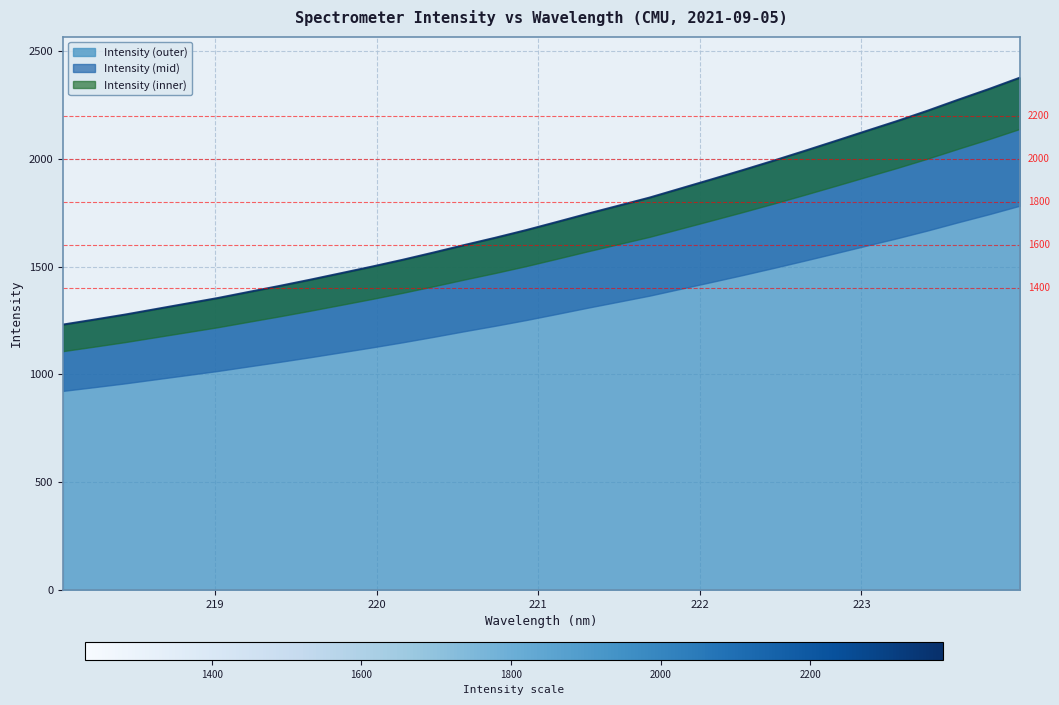

What is the highest value of the Intensity (outer) series?

2377.1